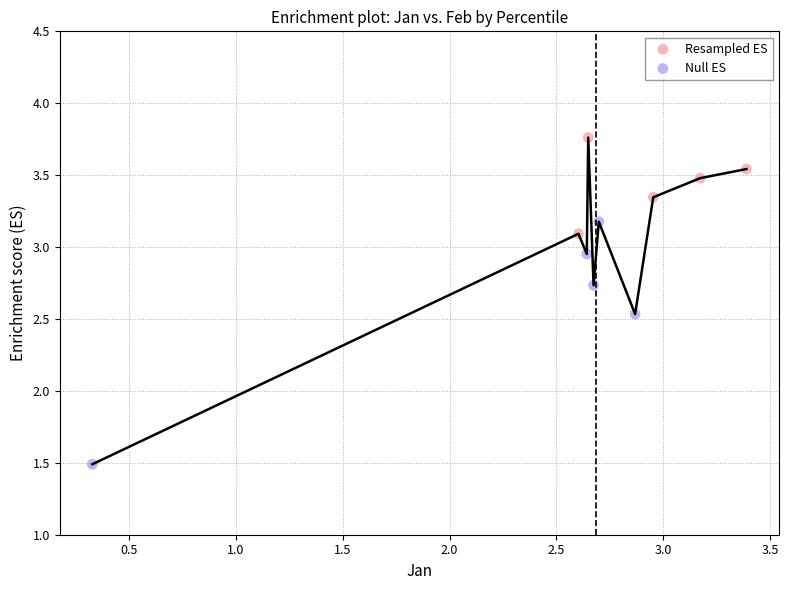

Which series reaches the maximum Y coordinate?

Resampled ES